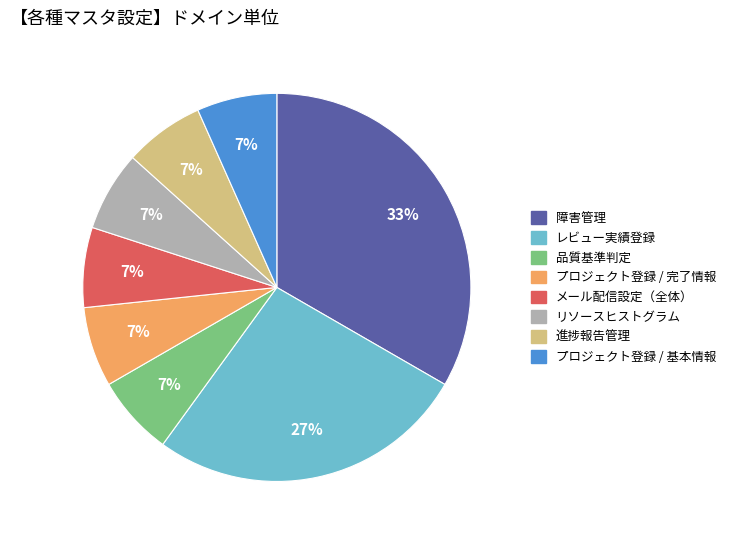

What percentage is the 品質基準判定 slice, to the nearest percent?

7%